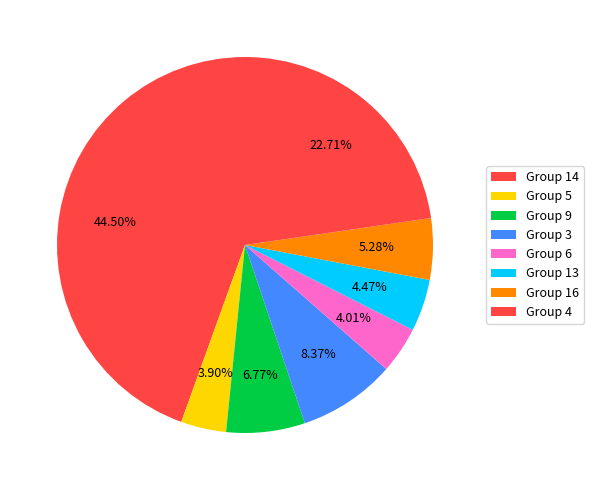

How many slices are in this pie chart?

8